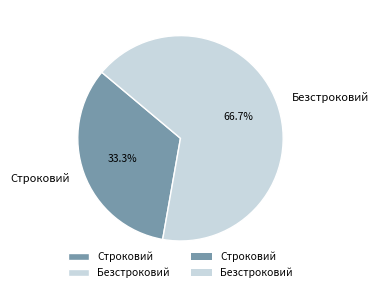

Count the number of slices in the pie.

2